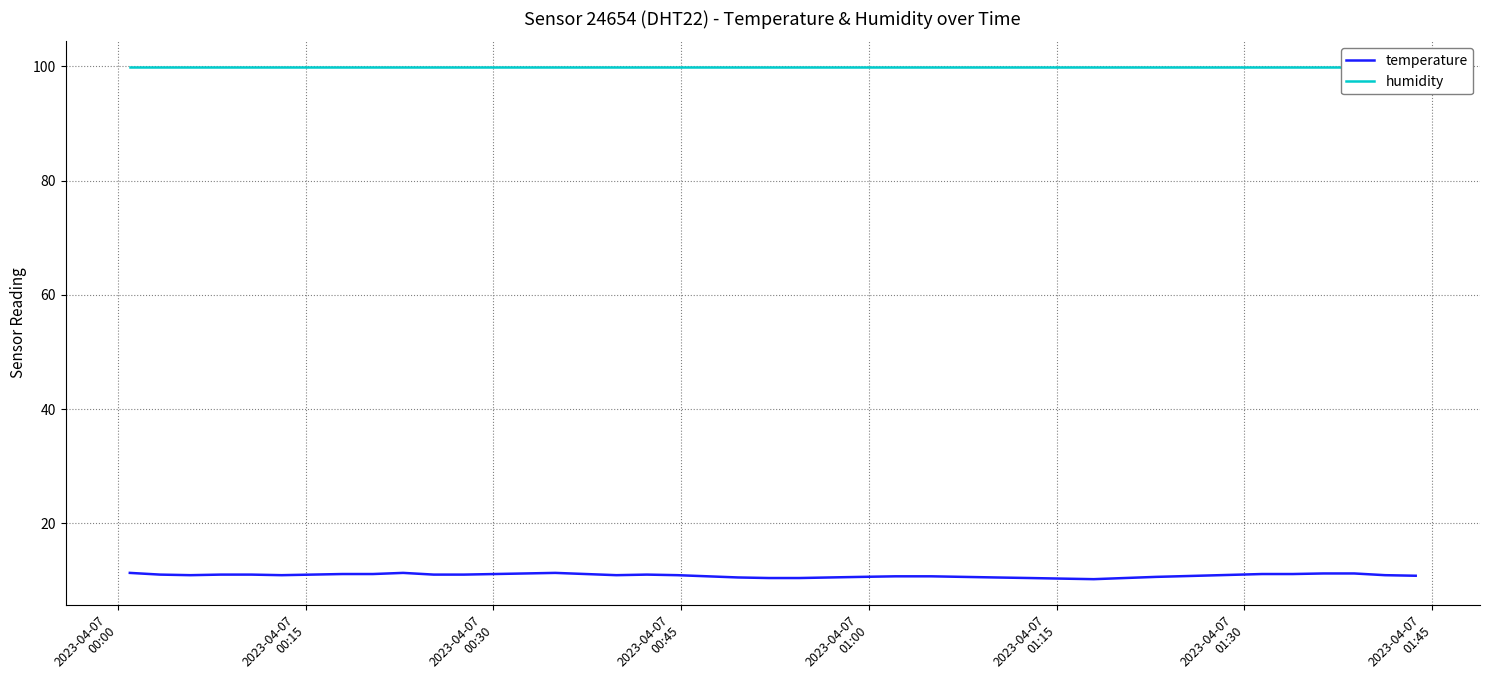

Reading left to right, extract all data points from this chart.

temperature: 11.3	11.0	10.9	11.0	11.0	10.9	11.0	11.1	11.1	11.3	11.0	11.0	11.1	11.2	11.3	11.1	10.9	11.0	10.9	10.7	10.5	10.4	10.4	10.5	10.6	10.7	10.7	10.6	10.5	10.4	10.3	10.2	10.4	10.6	11.1	11.1	11.2	11.2	10.9	10.8
humidity: 99.9	99.9	99.9	99.9	99.9	99.9	99.9	99.9	99.9	99.9	99.9	99.9	99.9	99.9	99.9	99.9	99.9	99.9	99.9	99.9	99.9	99.9	99.9	99.9	99.9	99.9	99.9	99.9	99.9	99.9	99.9	99.9	99.9	99.9	99.9	99.9	99.9	99.9	99.9	99.9